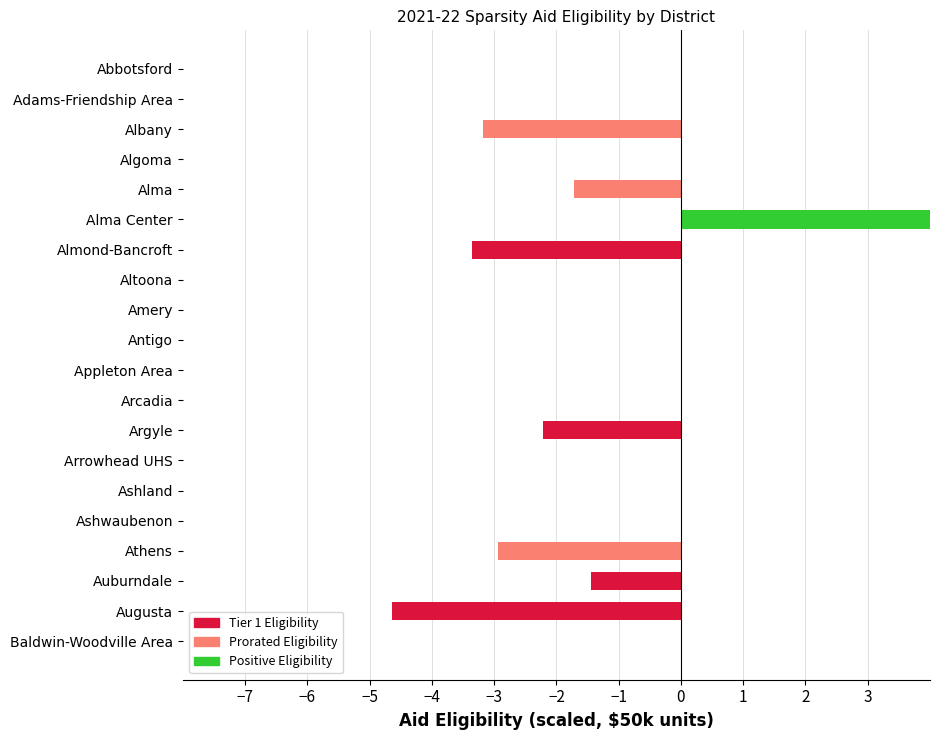

How many series are shown in this chart?

1